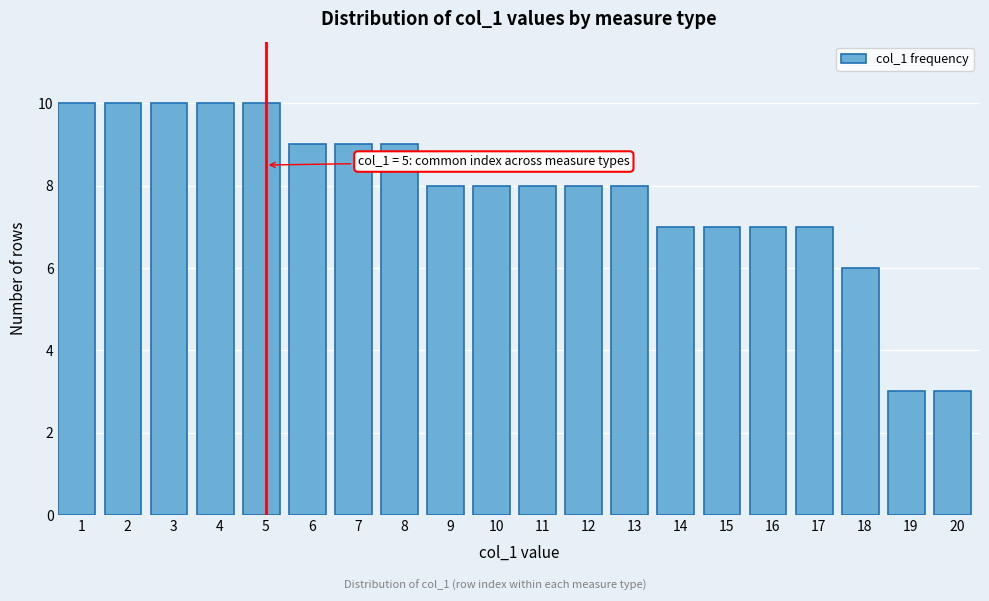

Reading left to right, what are all the values shown in this chart?

1=10	2=10	3=10	4=10	5=10	6=9	7=9	8=9	9=8	10=8	11=8	12=8	13=8	14=7	15=7	16=7	17=7	18=6	19=3	20=3